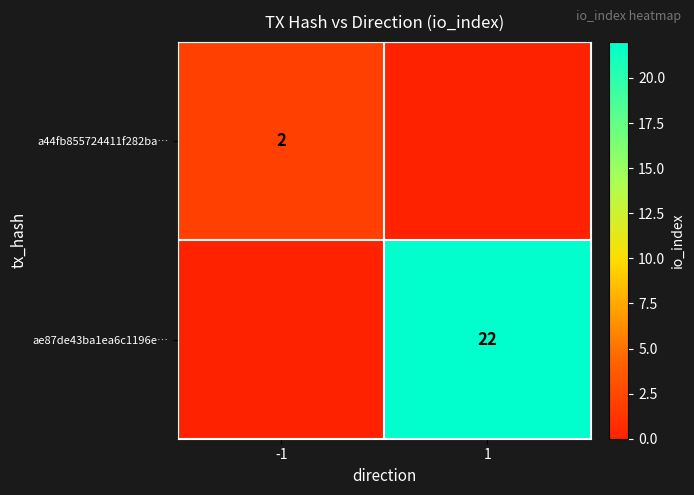

The value of ae87de43ba1ea6c1196e… at 1 is 22. True or false?

True